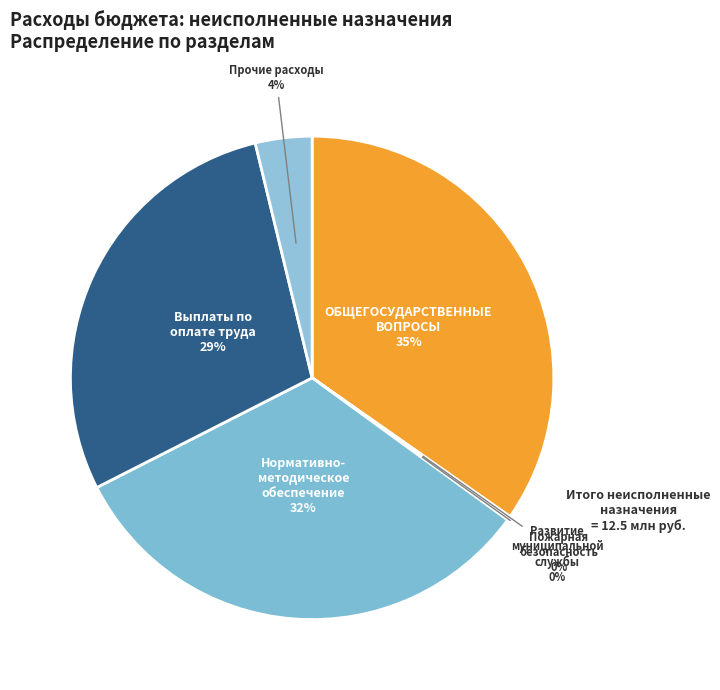

What is the smallest slice in the pie chart?

Подпрограмма Пожарная безопасность